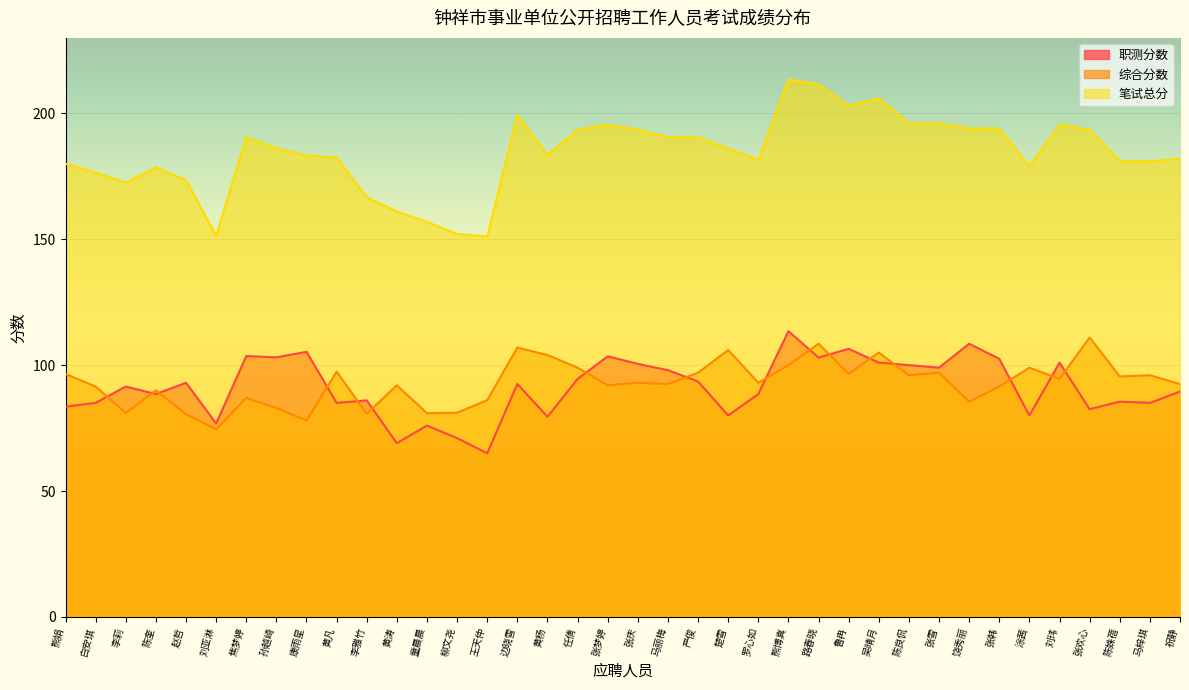

What is the spread (max minus min) of values at 张韩?

102.5